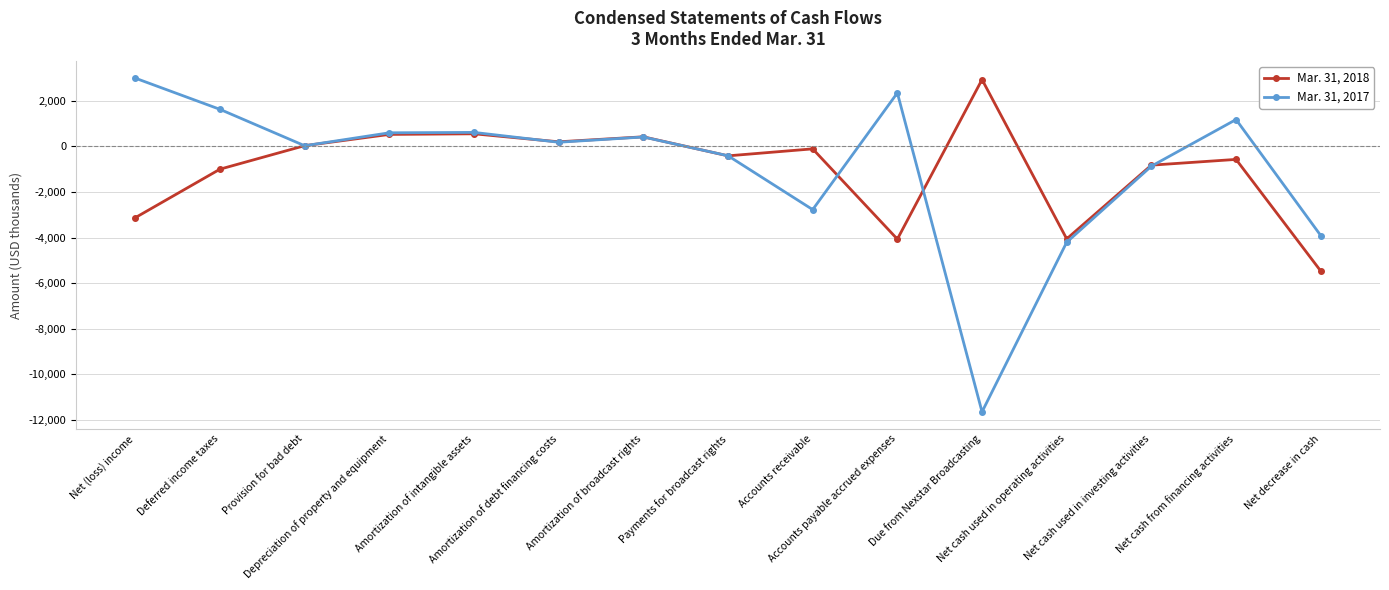

What is the maximum value shown in the chart?

2982